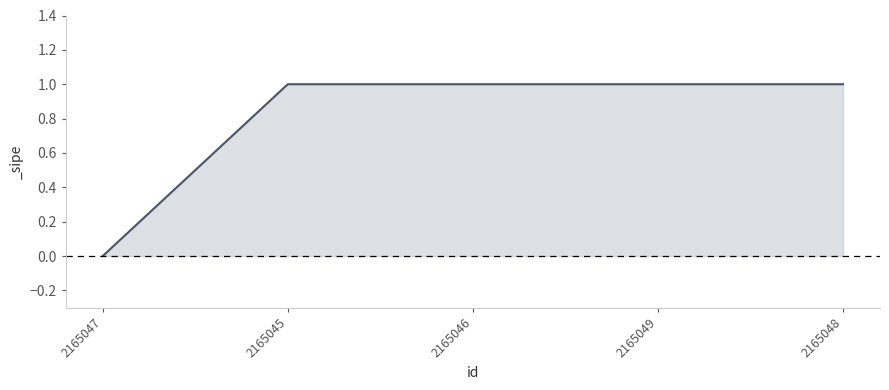

What position from the left is 2165049?

4